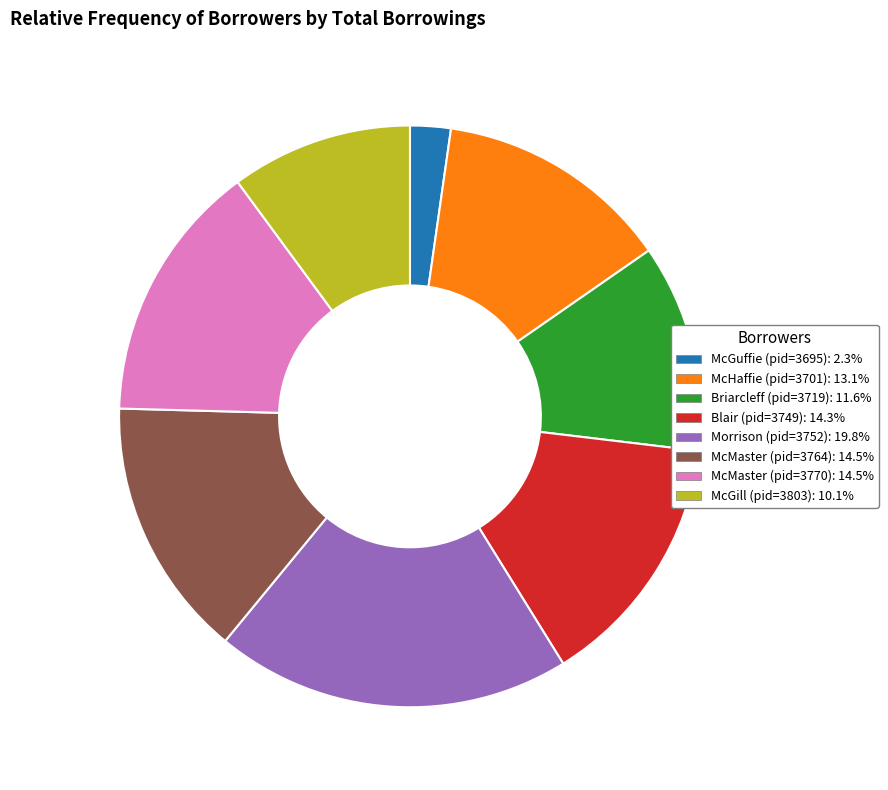

Does McGuffie (pid=3695) account for over 50% of the chart?

No